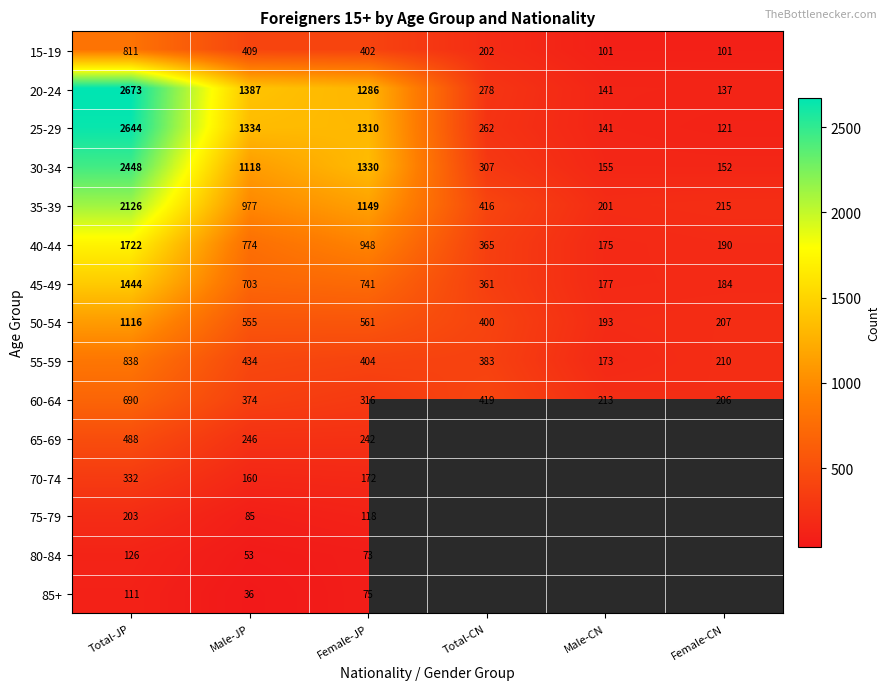

Is the value of 55-59 at Female-CN greater than the value of 30-34 at Total-CN?

No